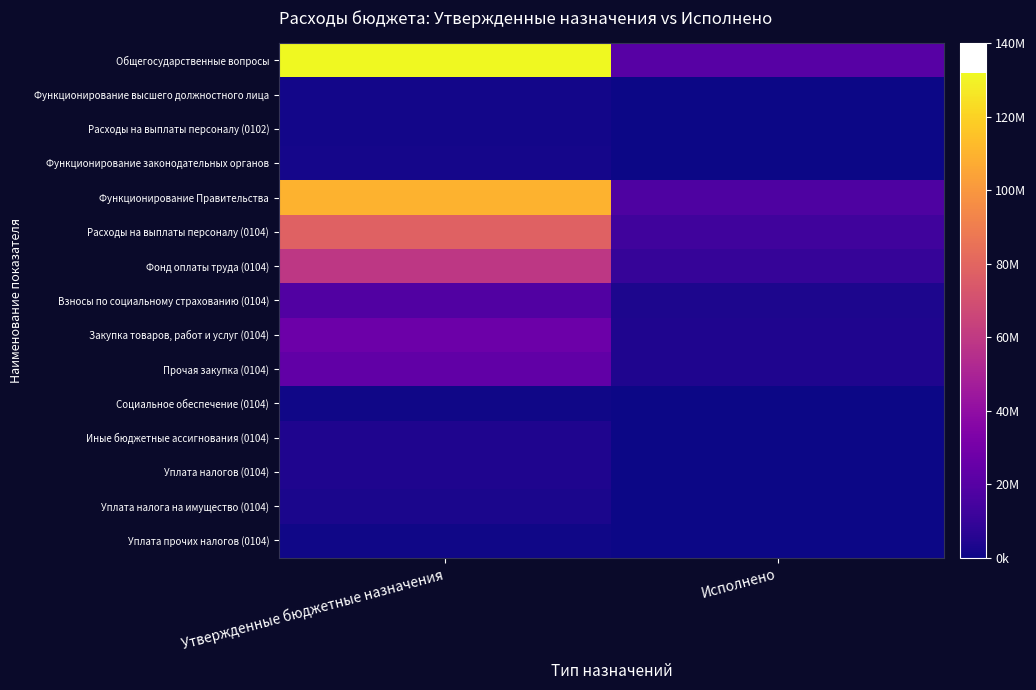

Which series has the largest total across all categories?

Общегосударственные вопросы